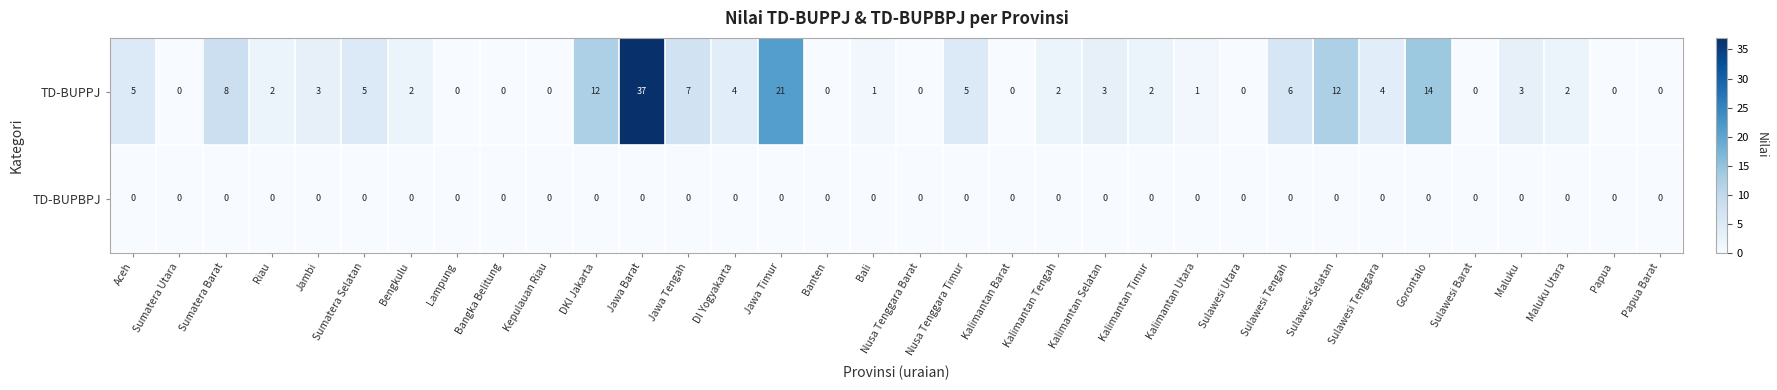

At Jawa Tengah, list the series in order from smallest to largest.

TD-BUPBPJ, TD-BUPPJ